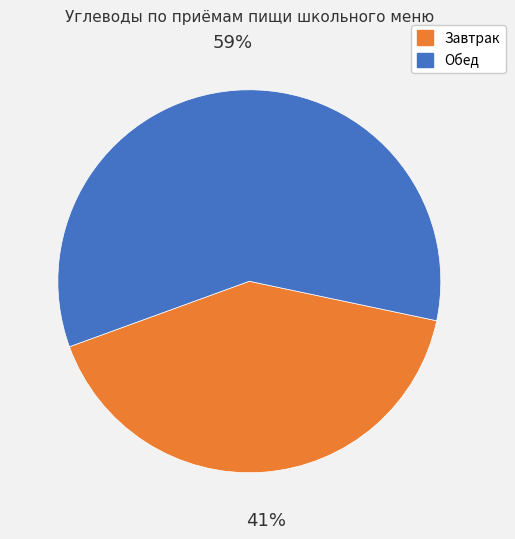

Is there a majority slice in this chart?

Yes